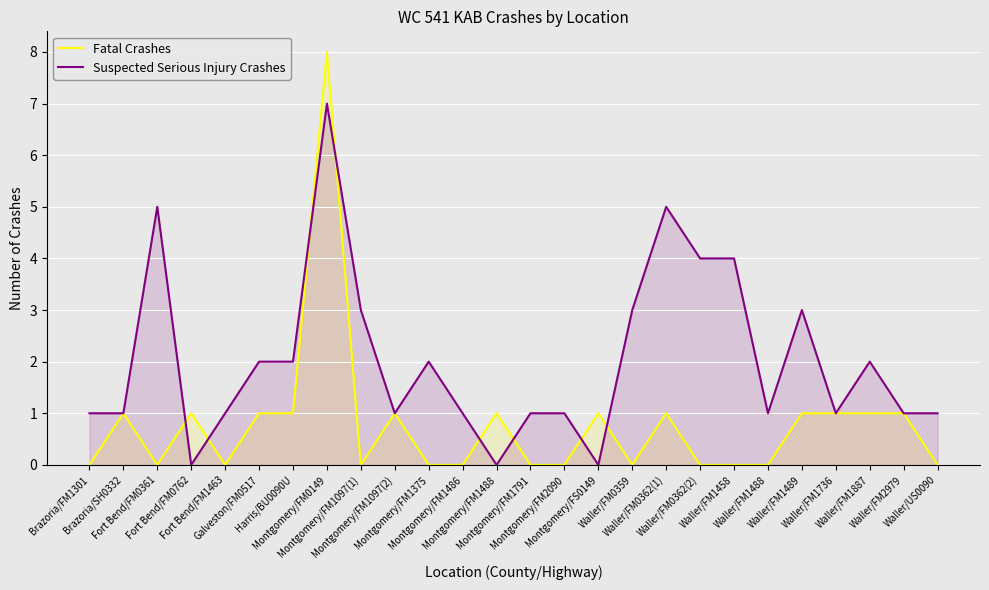

What is the maximum value for Suspected Serious Injury Crashes?

7